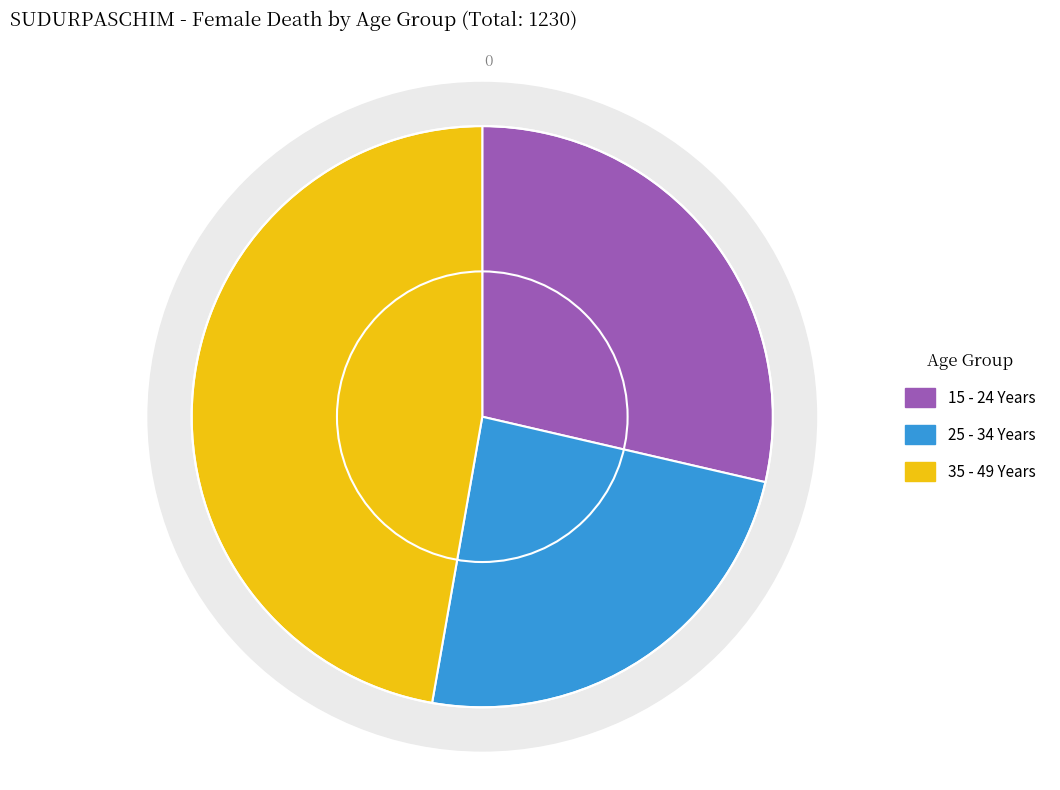

To the nearest percent, what is the difference between the largest and smallest slice percentages?

23%